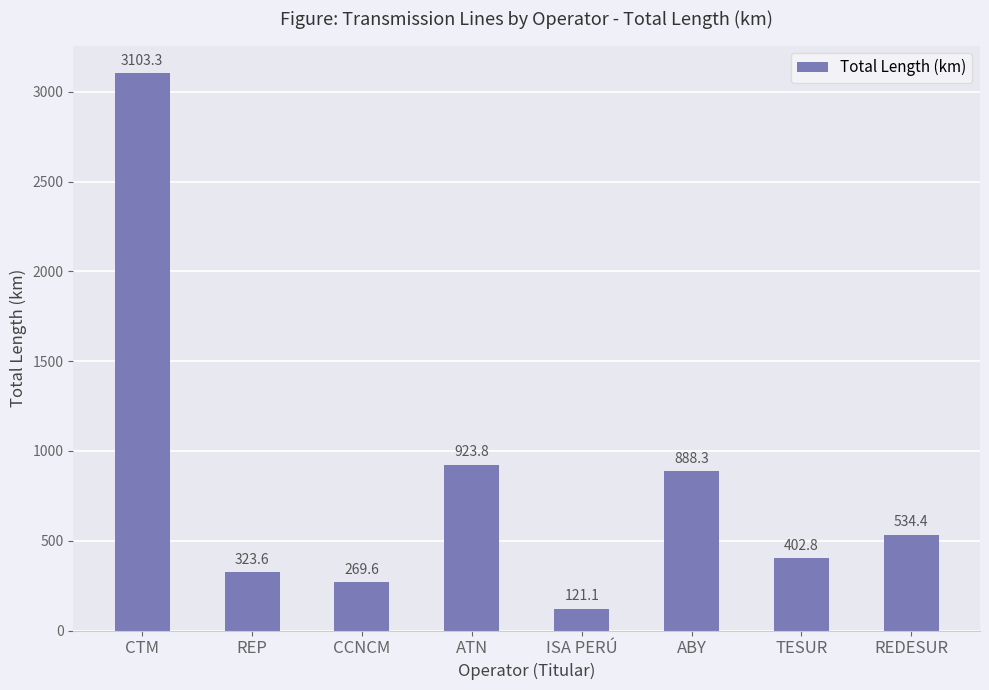

Reading right to left, what are all the values shown in this chart?

REDESUR=534.4	TESUR=402.8	ABY=888.3	ISA PERÚ=121.1	ATN=923.8	CCNCM=269.6	REP=323.6	CTM=3103.3